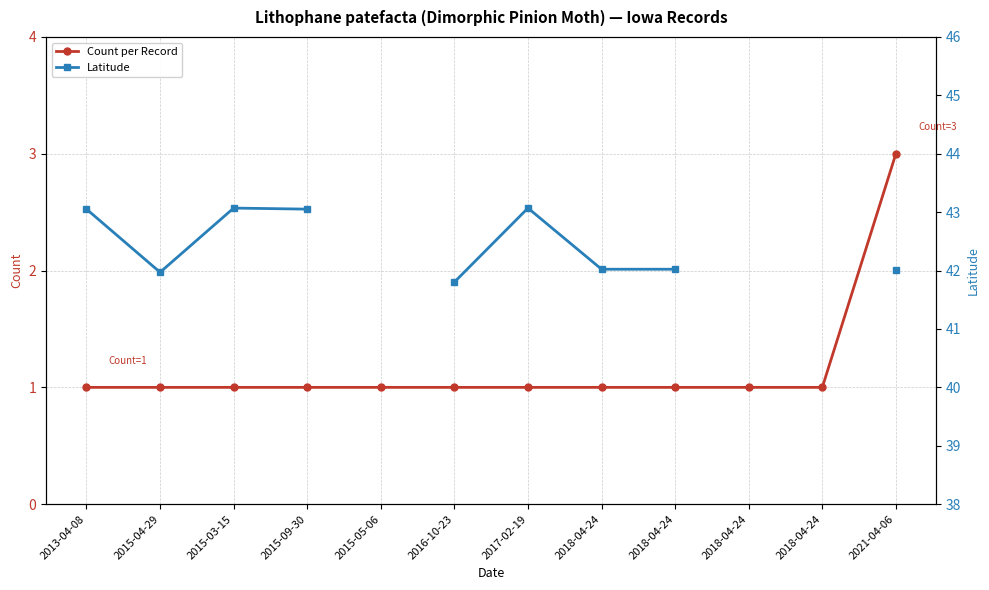

True or false: Count per Record has a value of 1.0 at 2018-04-24.

True